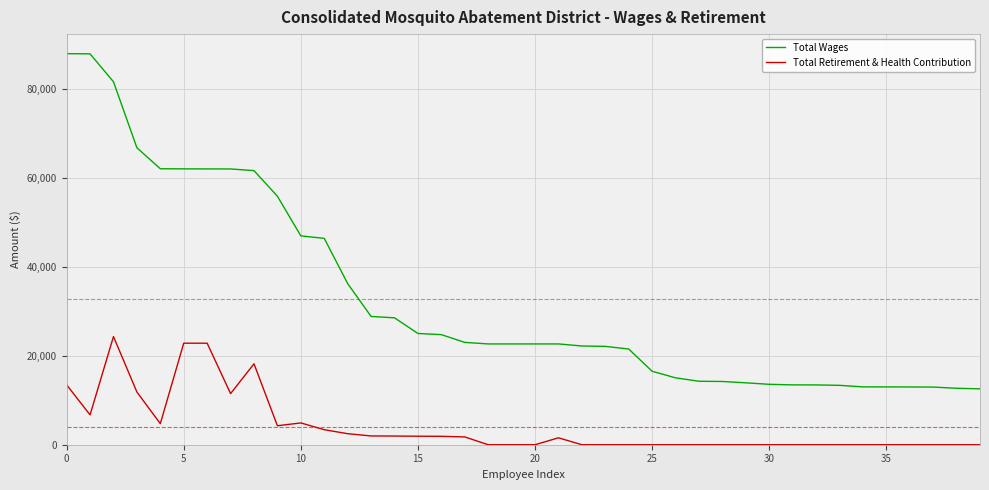

True or false: Total Retirement & Health Contribution and Total Wages cross at least once.

False